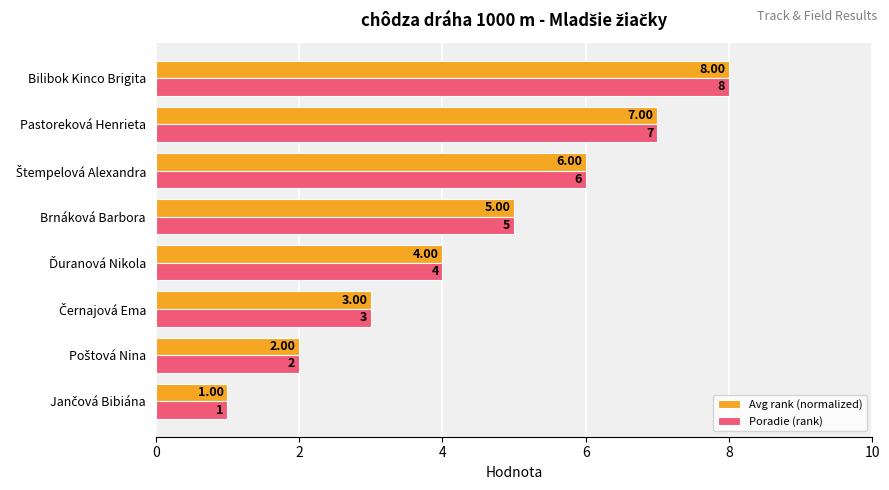

What is the difference between the second highest and second lowest values in the Poradie (rank) series?

5